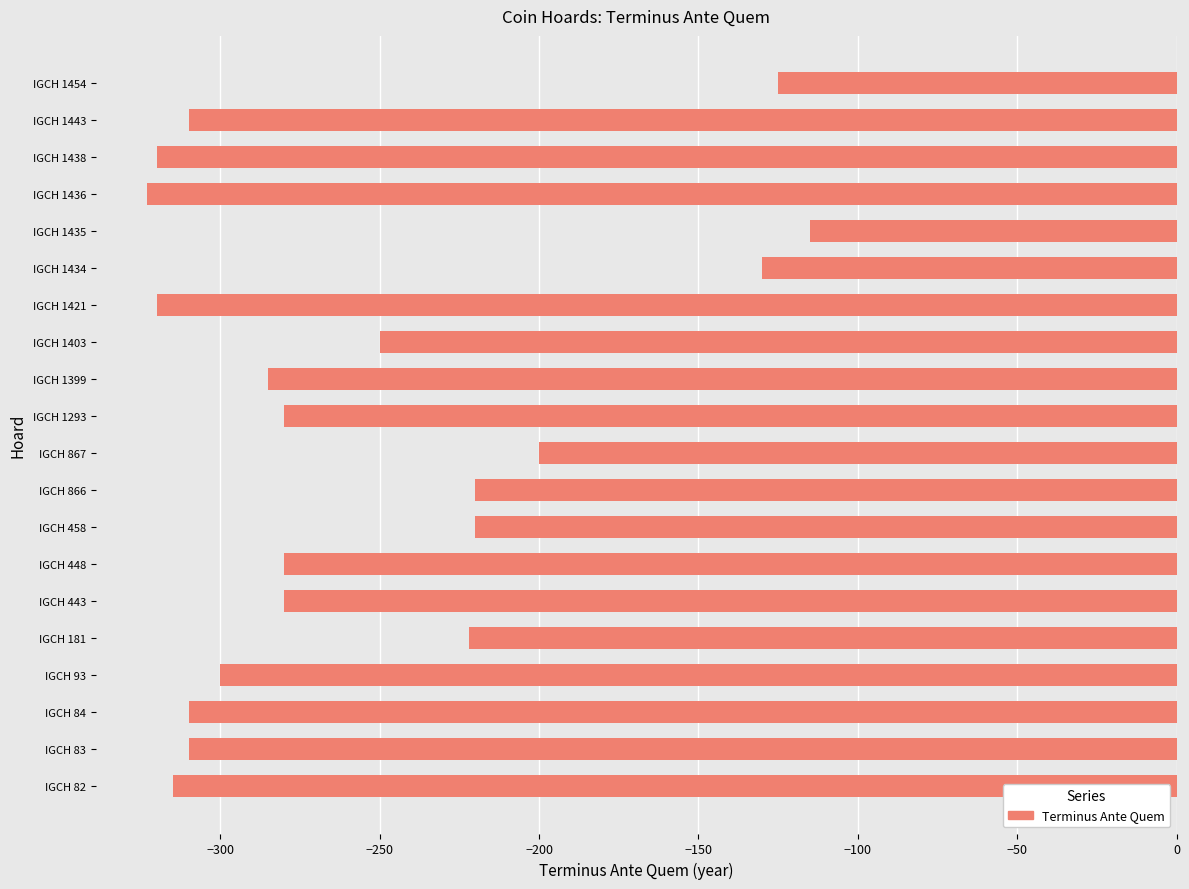

How many bars are there in total?

20